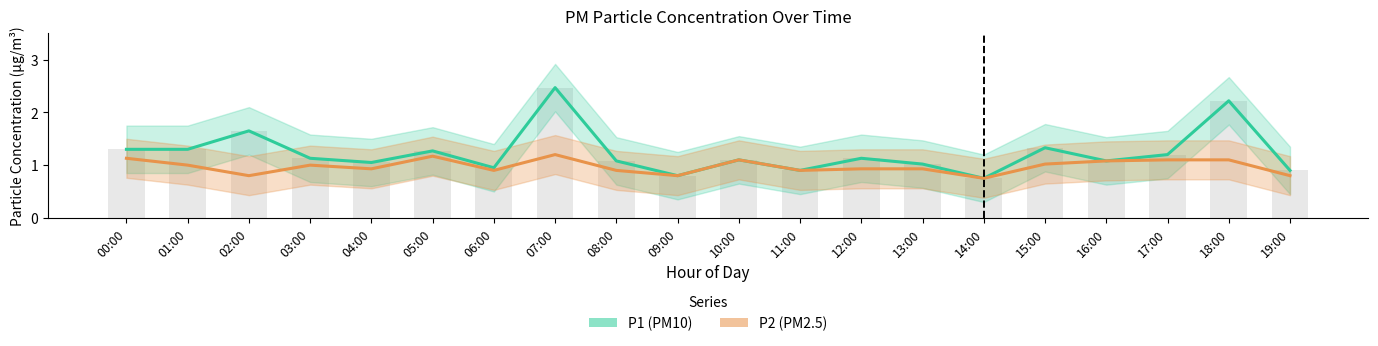

Is it true that P2 (PM2.5) equals 1.5 at 16:00?

False